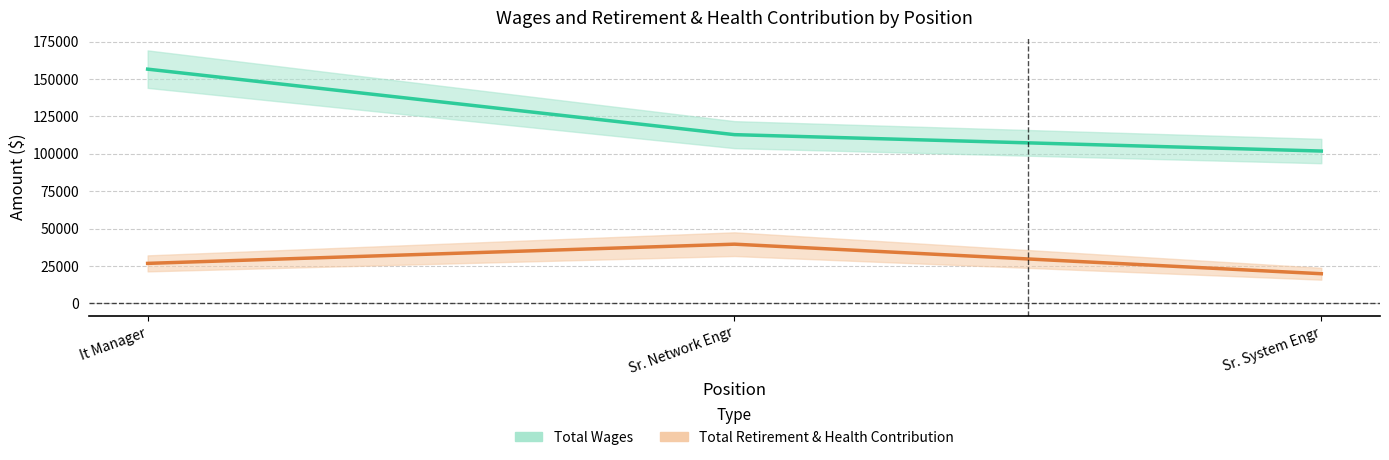

Between It Manager and Sr. Network Engr, which series saw the biggest shift?

Total Wages